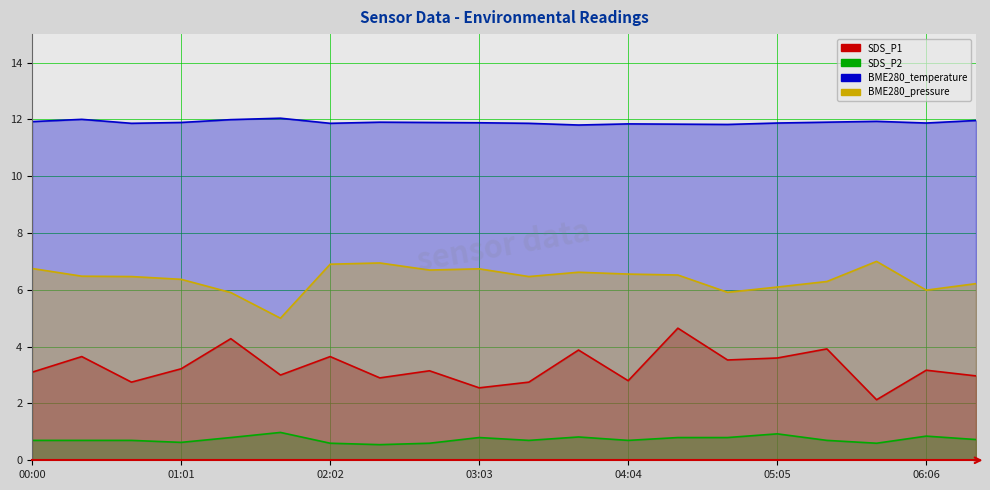

What is the sum of the SDS_P1 values at 06:27 and 06:06?

6.1